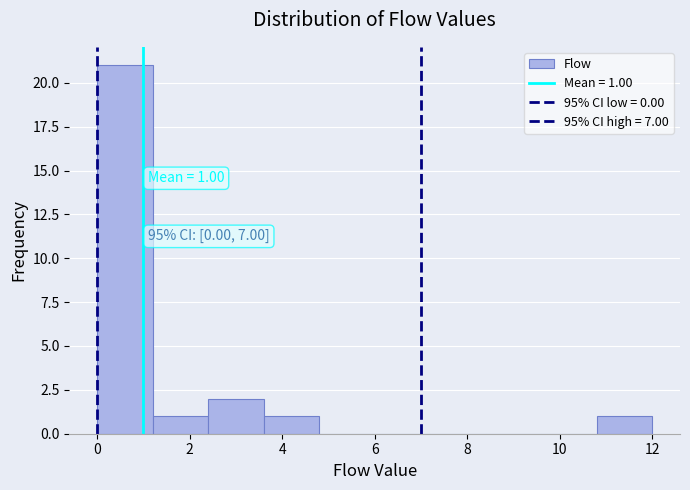

Over which range of the x-axis is the bar tallest?

0.0 to 1.2